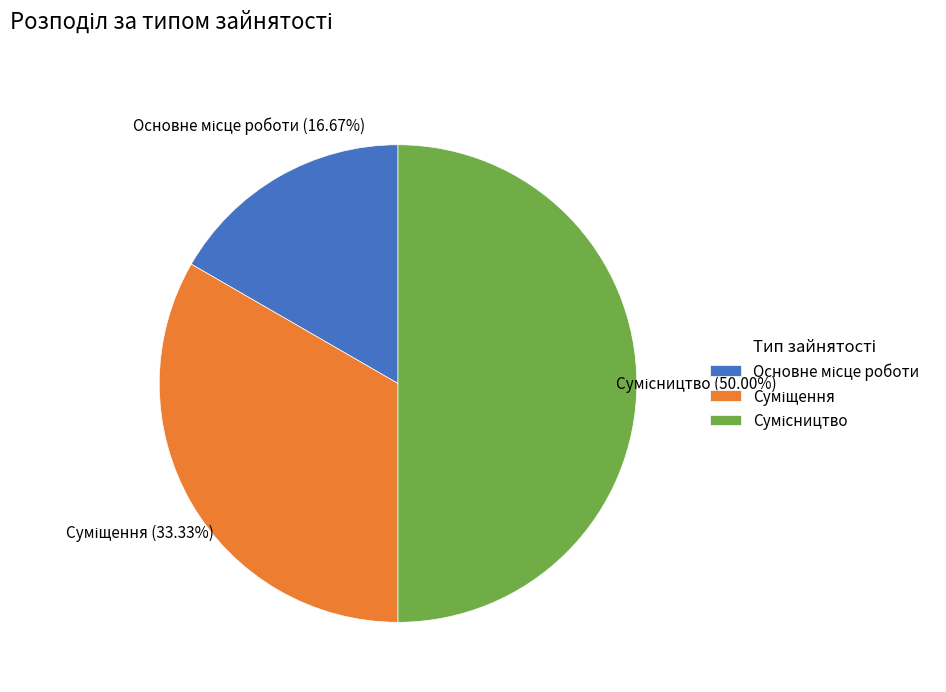

Which category has the biggest portion of the pie?

Сумісництво